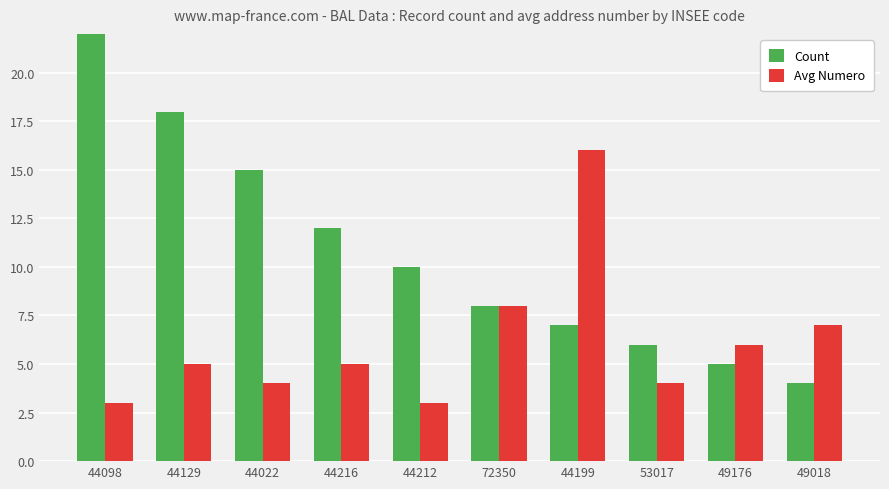

Is it true that Count equals 3 at 49018?

False